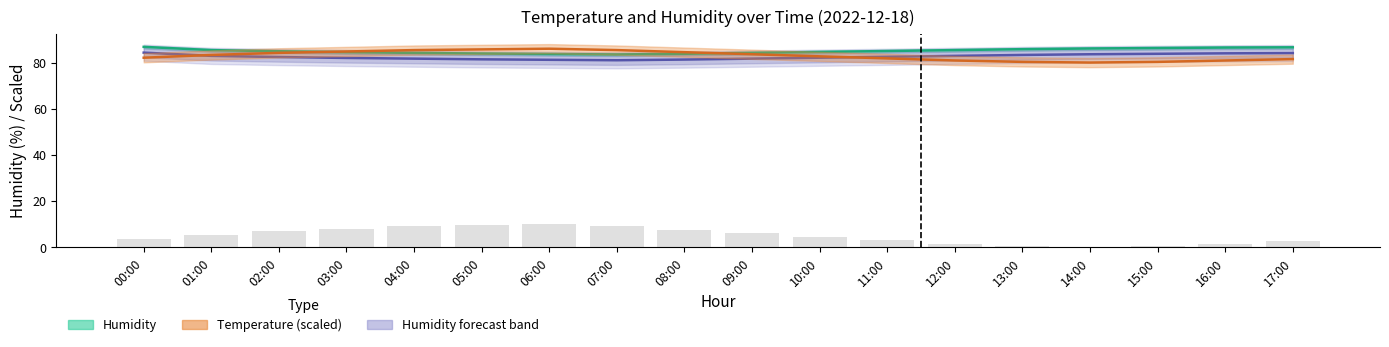

How many groups of bars are there?

18